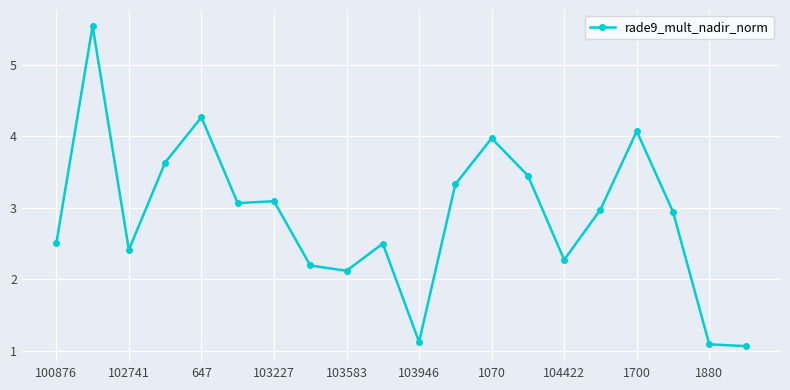

What is the greatest value displayed?

5.5